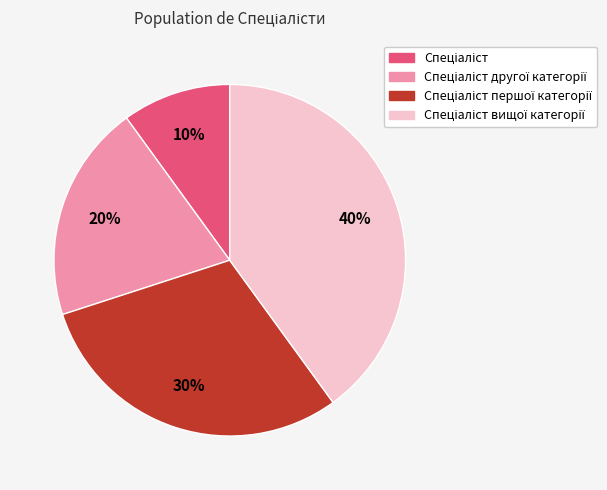

Is there a majority slice in this chart?

No